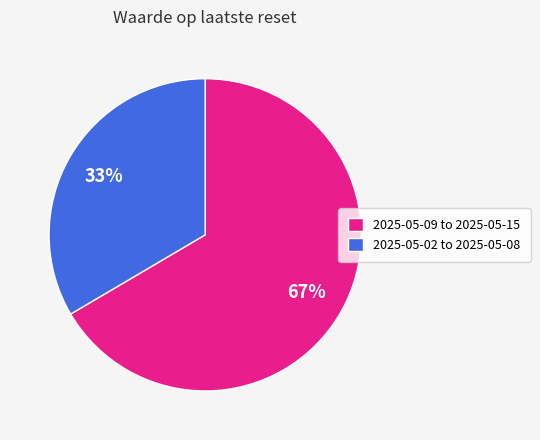

To the nearest percent, what percentage of the pie is 2025-05-02 to 2025-05-08?

33%